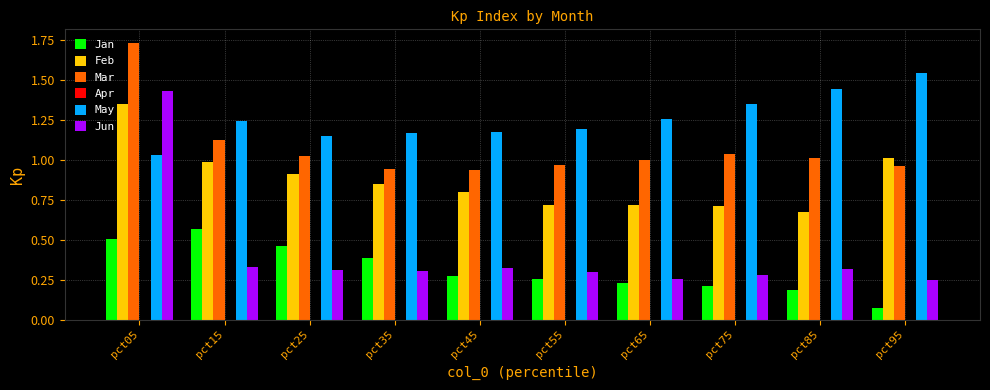

Count the number of categories in the chart.

10